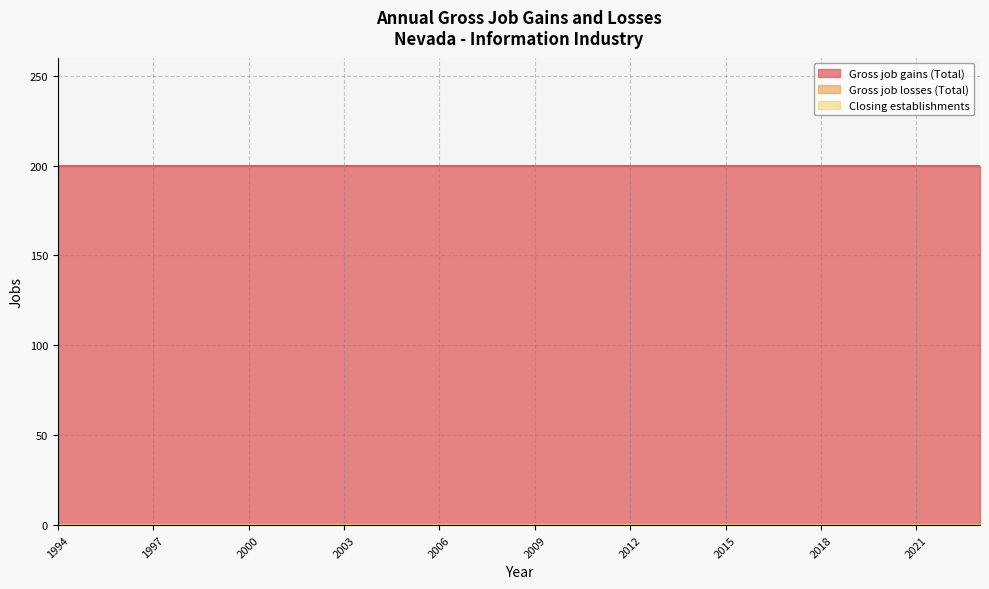

How many lines are shown in the chart?

3